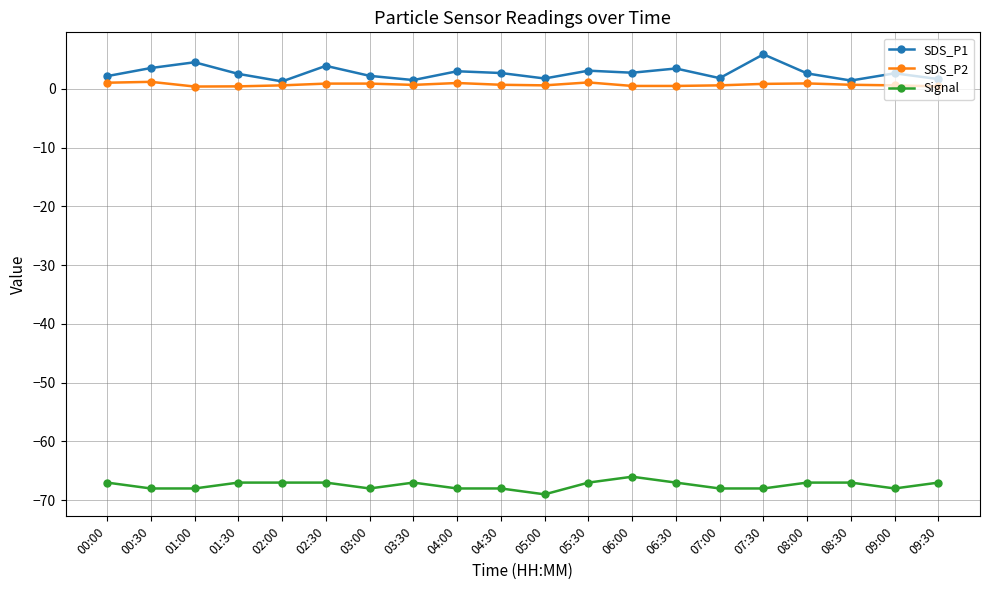

What is the total value across all series at 00:00?

-63.8